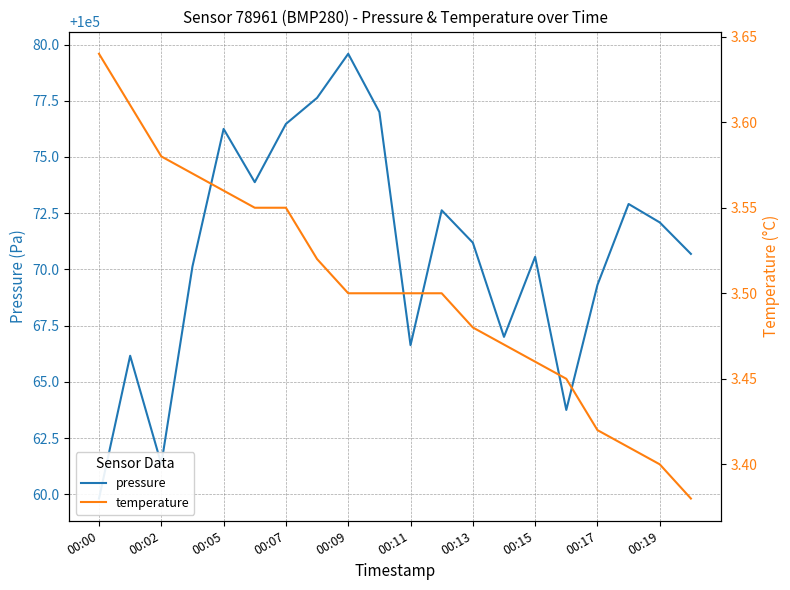

Does the chart have visible grid lines?

Yes